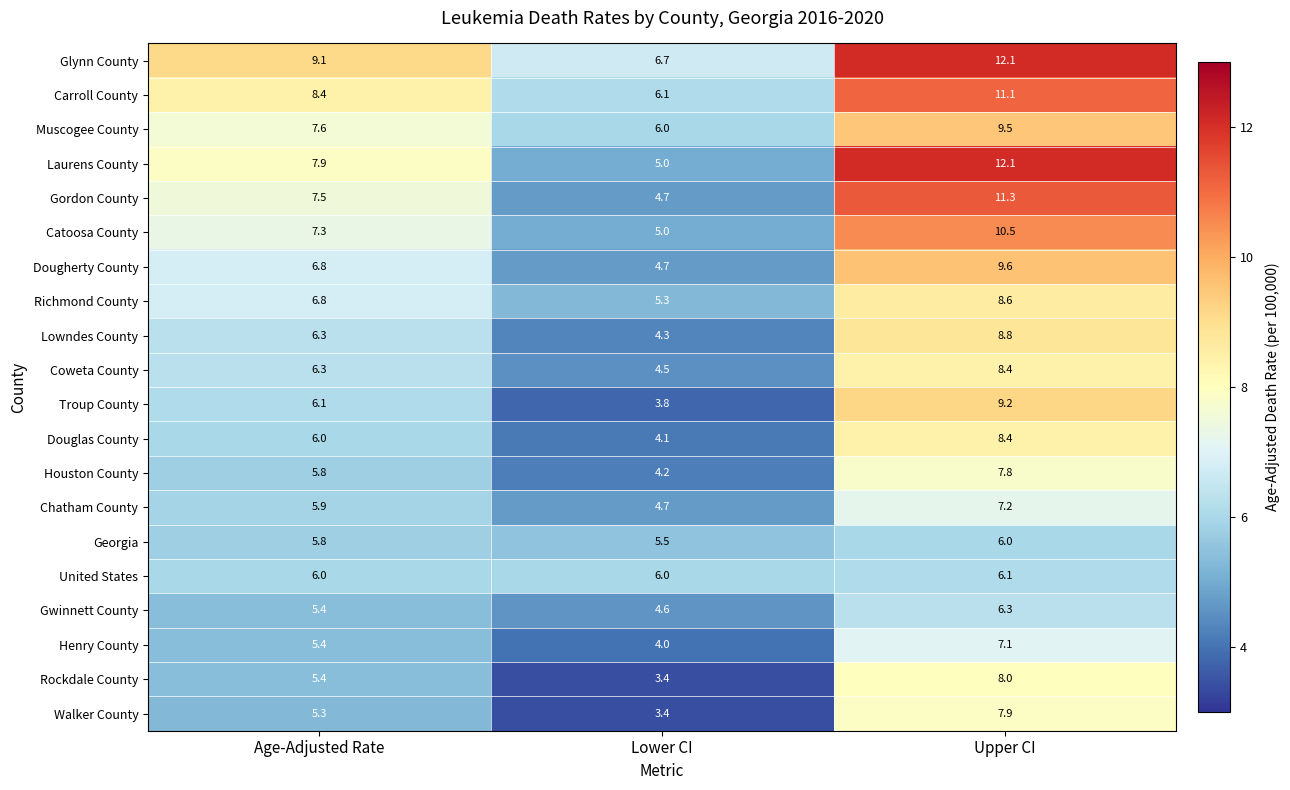

What is the spread (max minus min) of values at Upper CI?

6.1